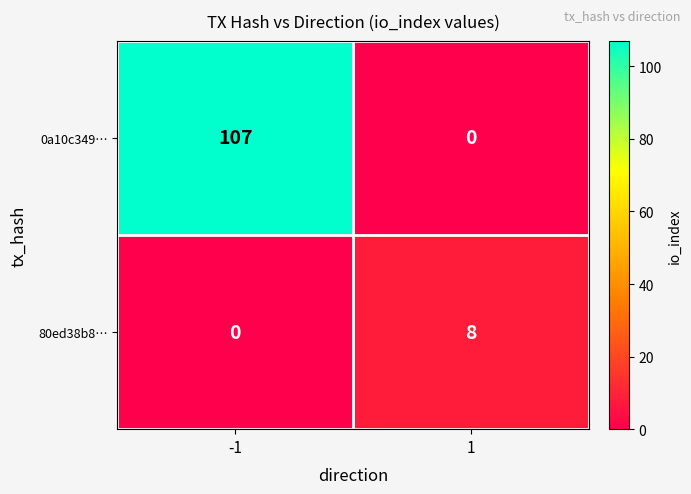

At -1, list the series in order from largest to smallest.

0a10c349…, 80ed38b8…